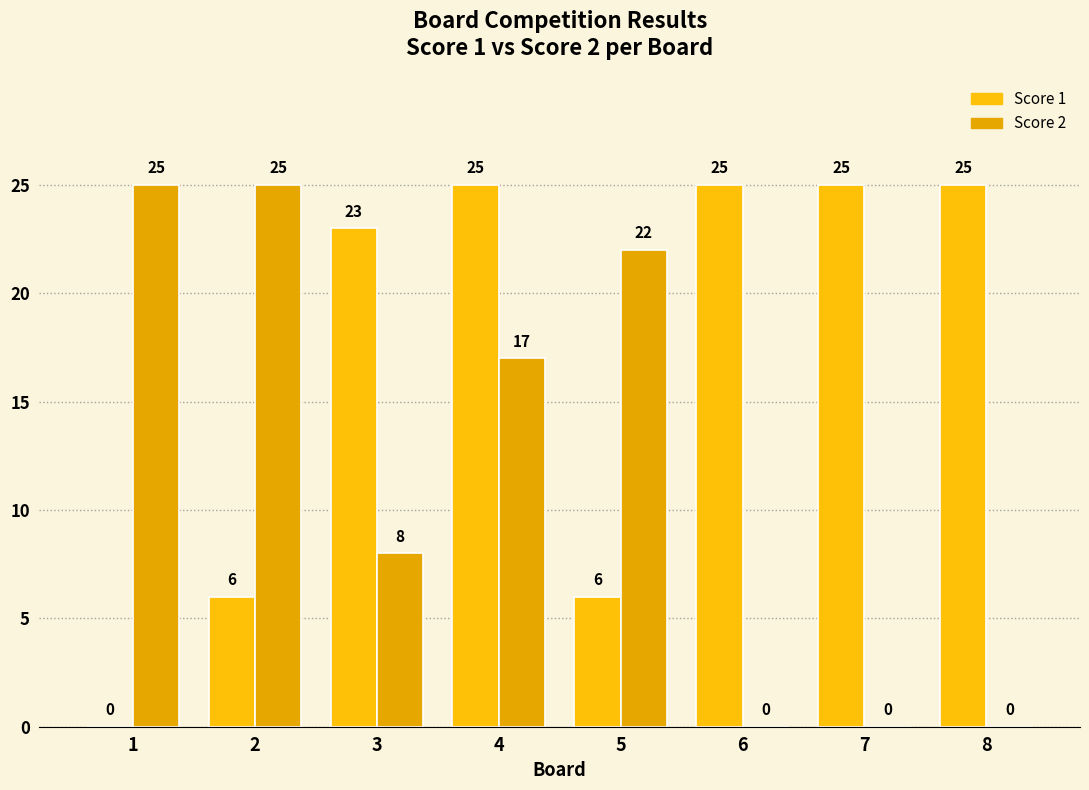

Reading left to right, what are all the values shown in this chart?

Score 1: 1=0	2=6	3=23	4=25	5=6	6=25	7=25	8=25
Score 2: 1=25	2=25	3=8	4=17	5=22	6=0	7=0	8=0